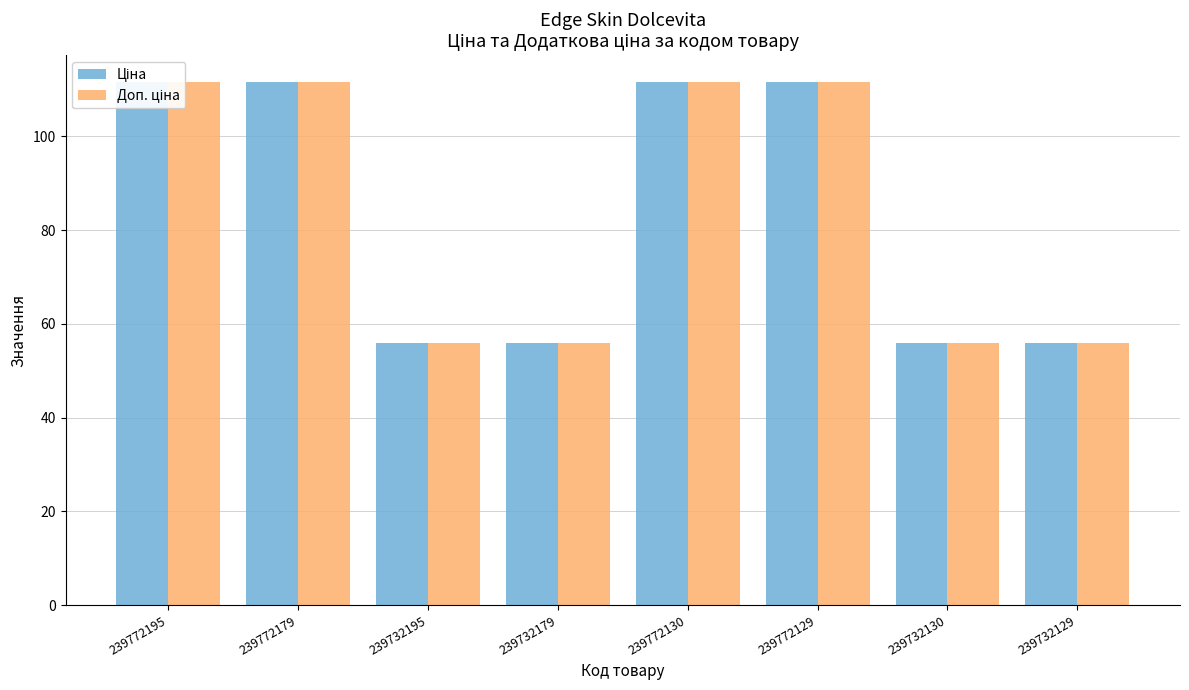

What is the label of the 4th bar from the left?

239732179